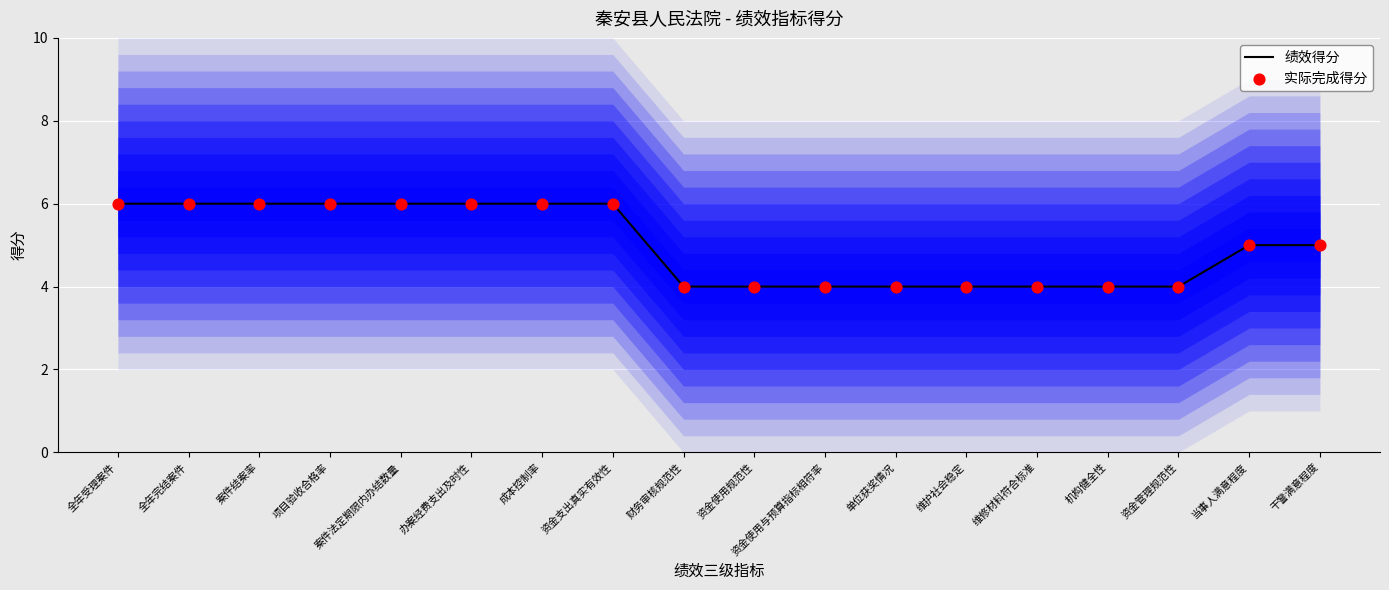

At how many categories does at least one series exceed 4?

10